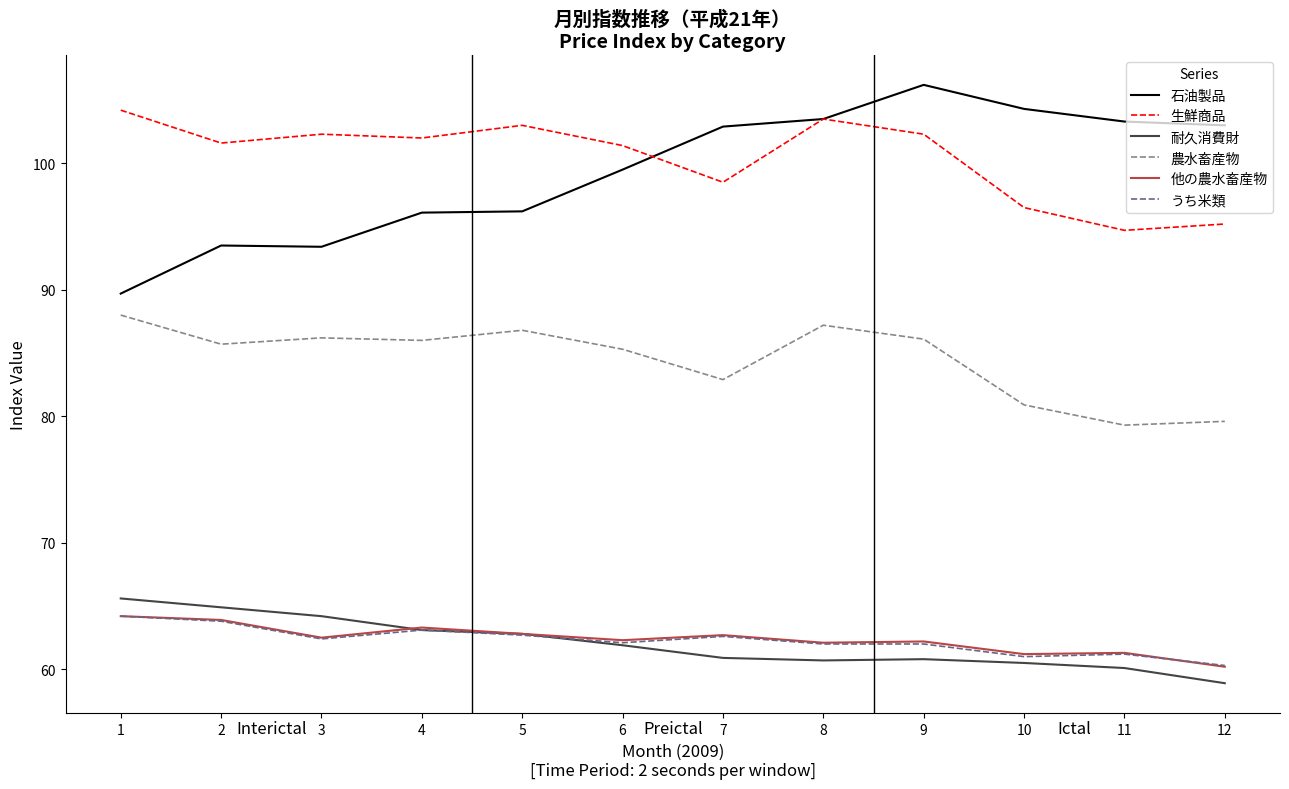

True or false: 耐久消費財 and 生鮮商品 intersect in this chart.

False